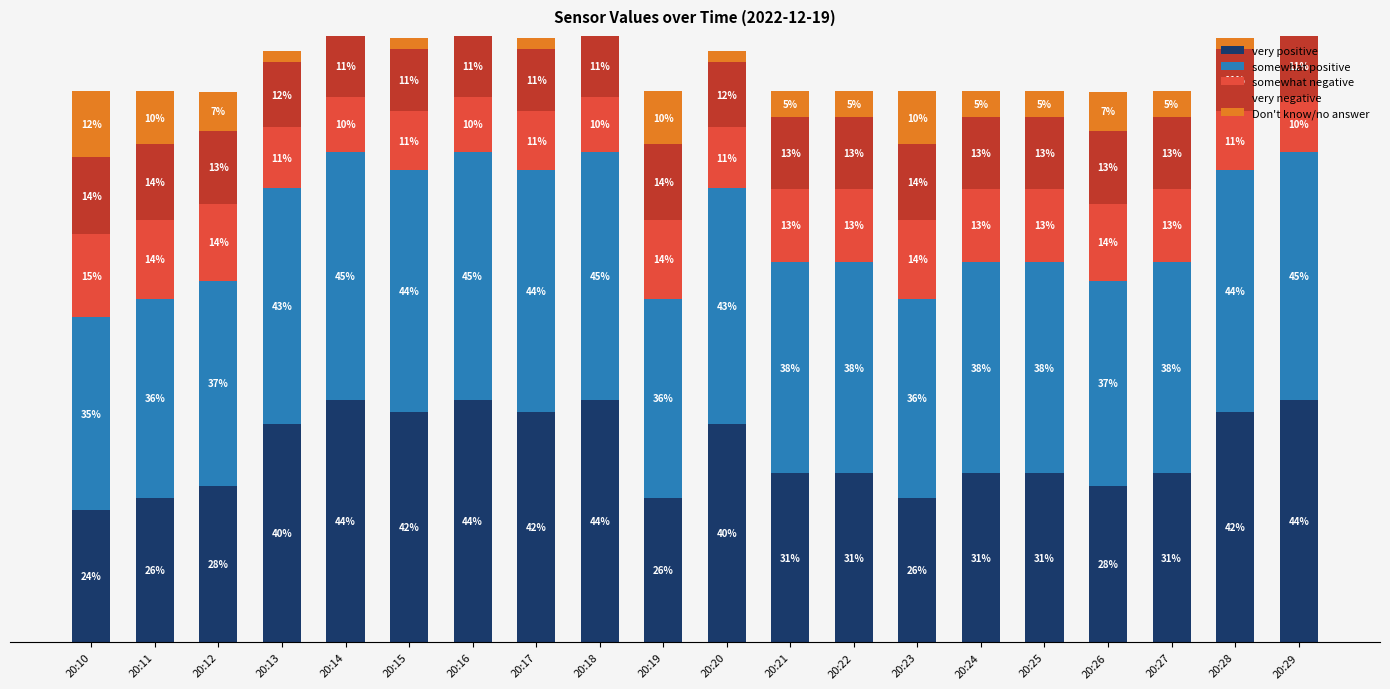

Which series has the widest spread of values?

very positive